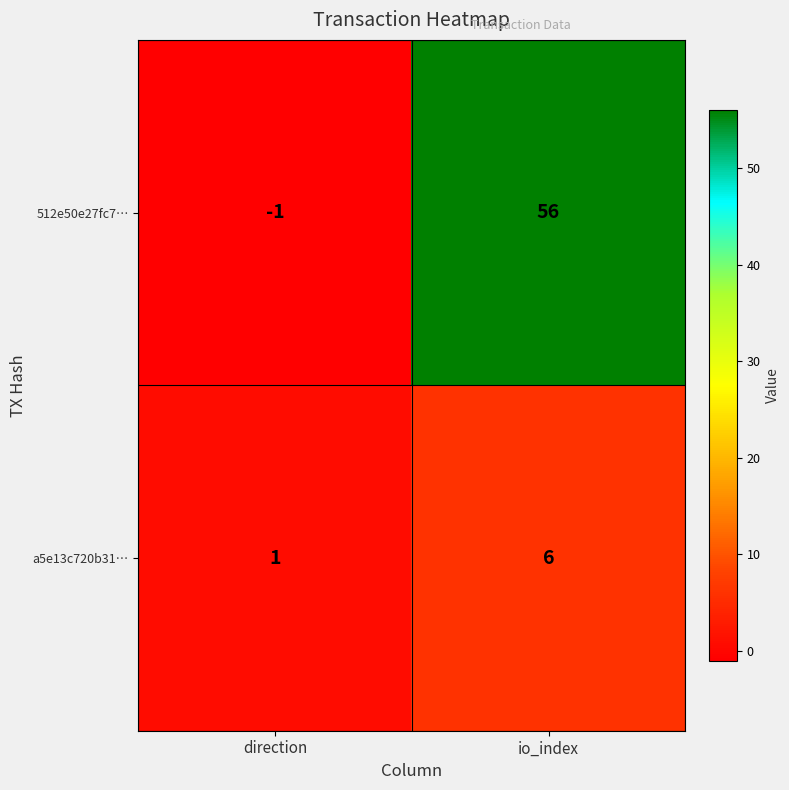

Reading left to right, list all the values displayed in this chart.

512e50e27fc7…: direction=-1	io_index=56
a5e13c720b31…: direction=1	io_index=6